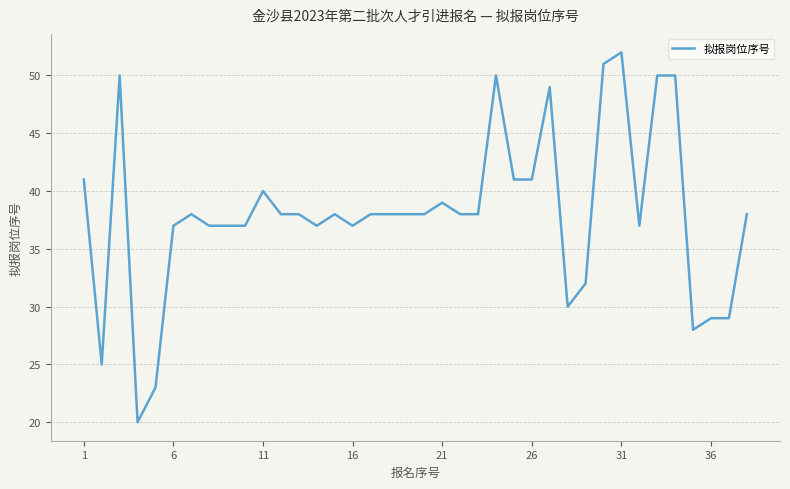

What is the smallest value displayed?

20